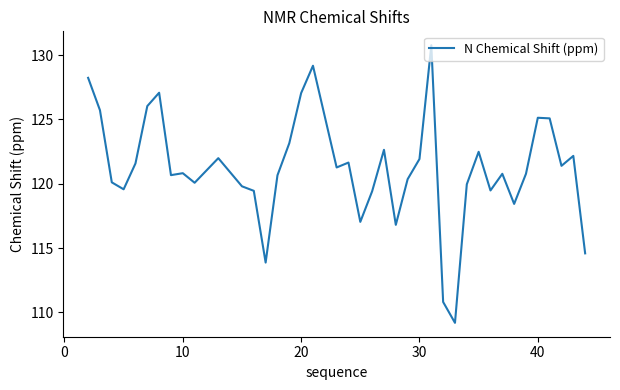

What is the difference between the maximum and minimum values?

21.6